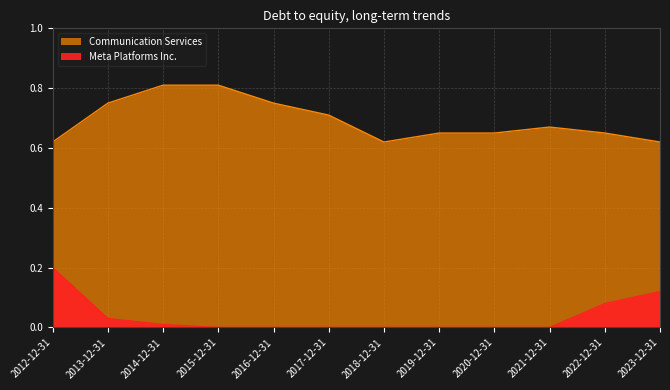

Between 2012-12-31 and 2021-12-31, which series saw the biggest shift?

Meta Platforms Inc.